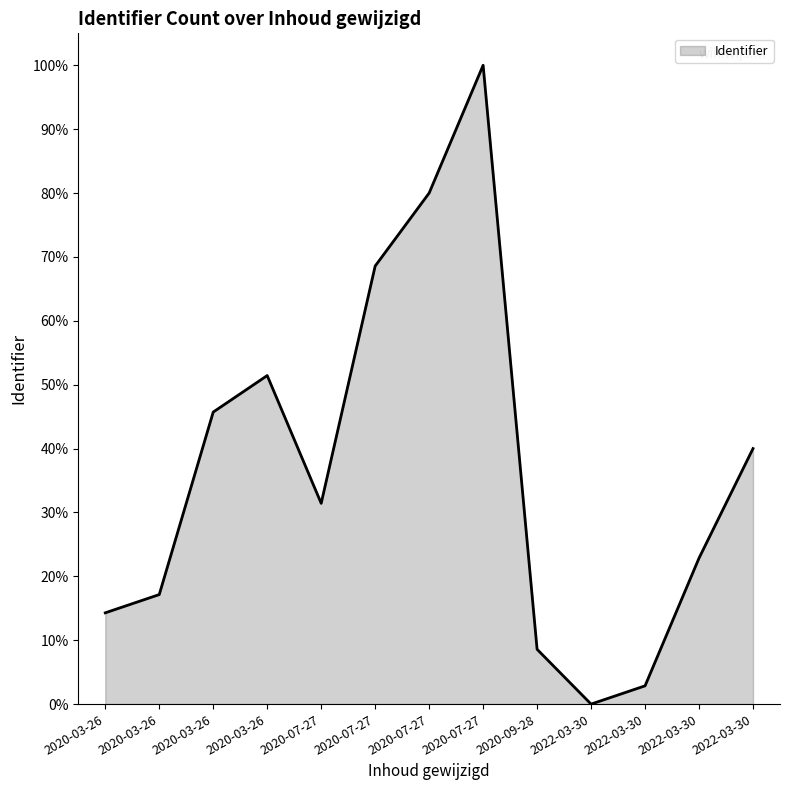

At which category does the chart reach its peak across all series?

2020-07-27